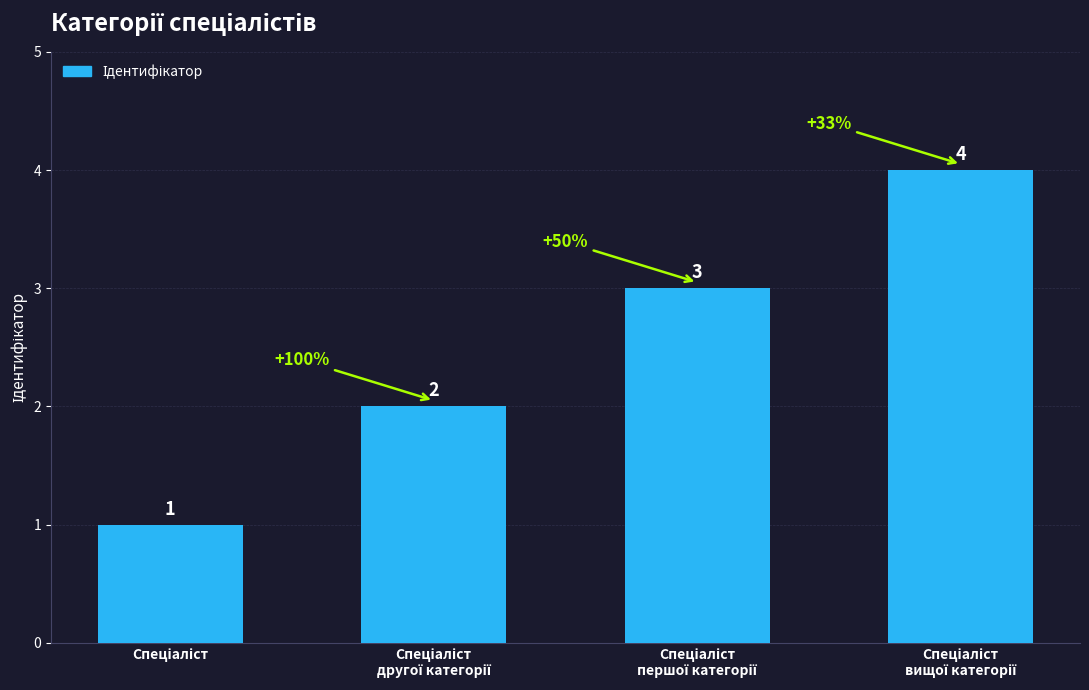

How many distinct data groups are displayed?

1